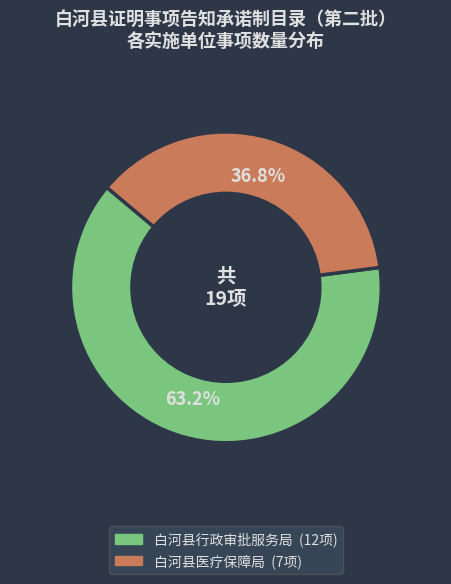

Does any single category account for the majority?

Yes